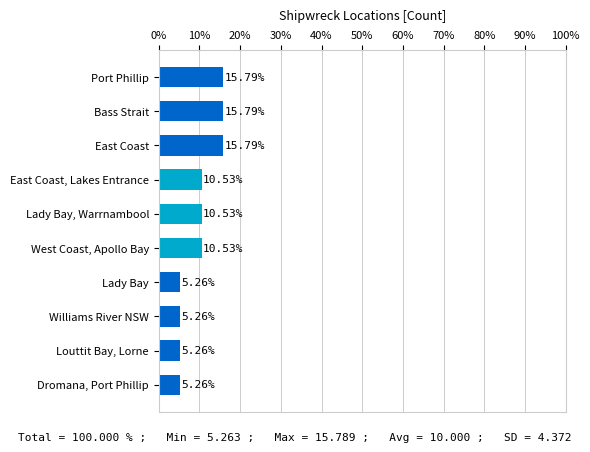

What is the difference between the maximum and minimum values?

10.5